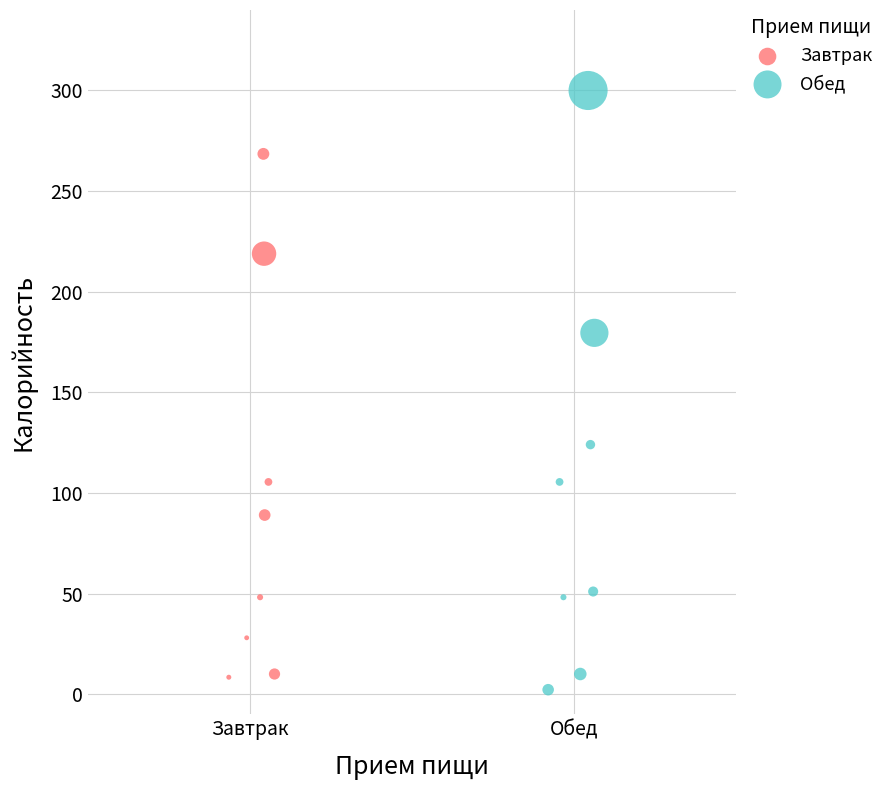

Which series has the largest Y range (max minus min)?

Обед